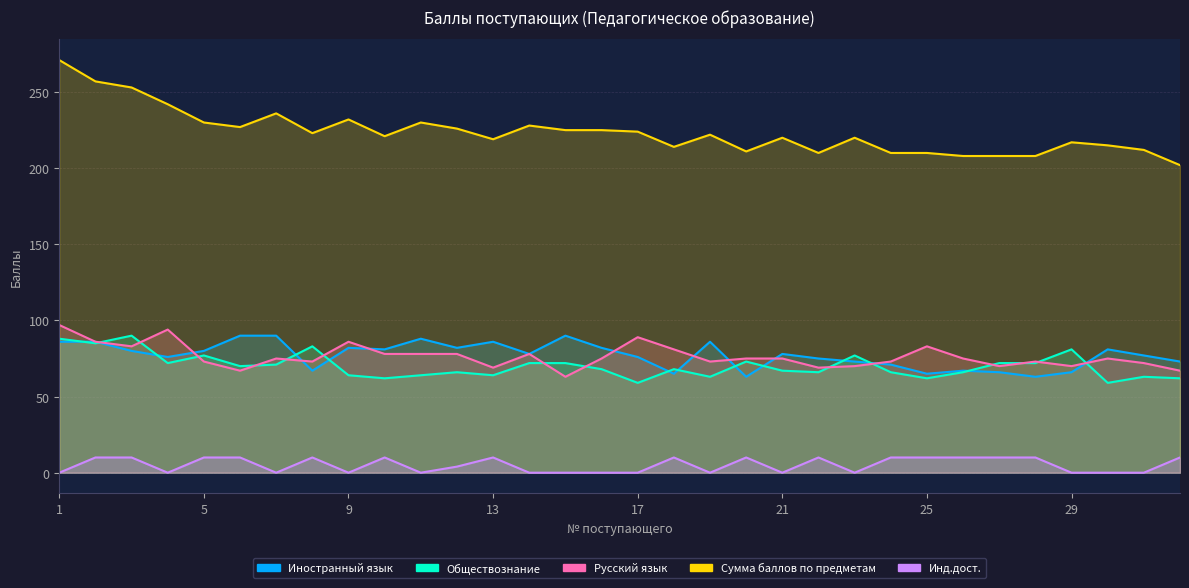

True or false: Сумма баллов по предметам and Инд.дост. cross at least once.

False